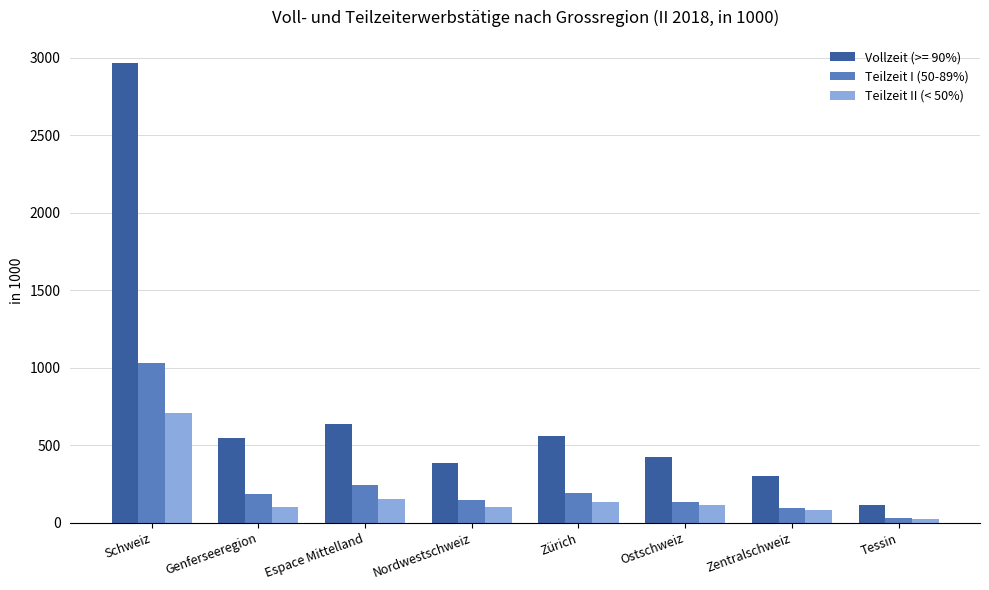

At which category is the sum across all series the highest?

Schweiz